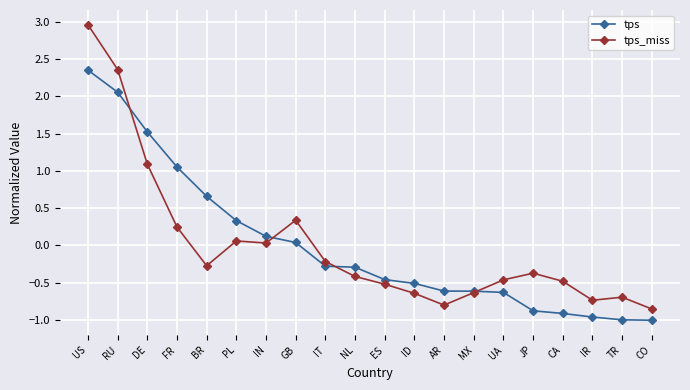

How many values in the tps_miss series are below 0?

13